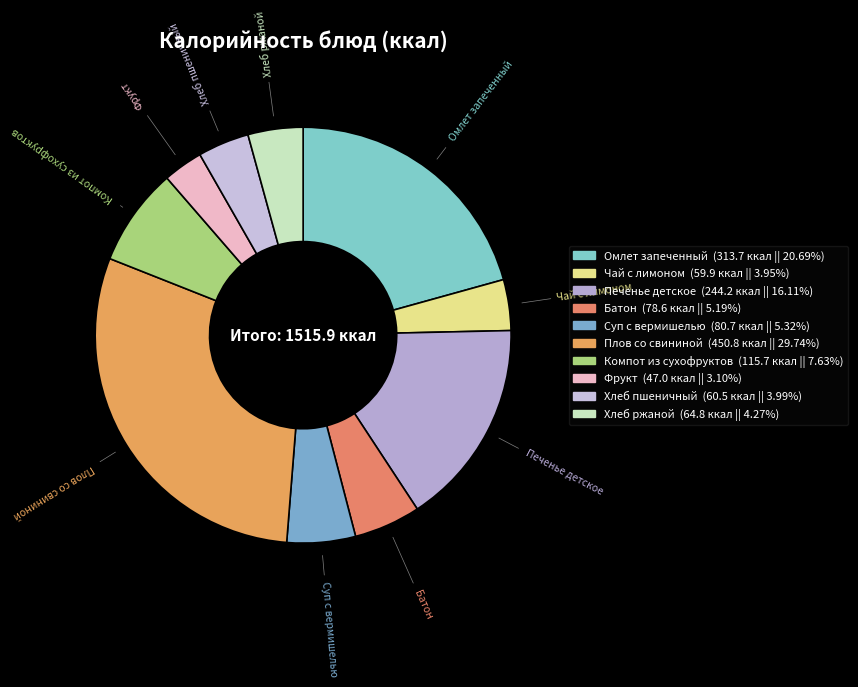

What is the largest slice in the pie chart?

Плов со свининой